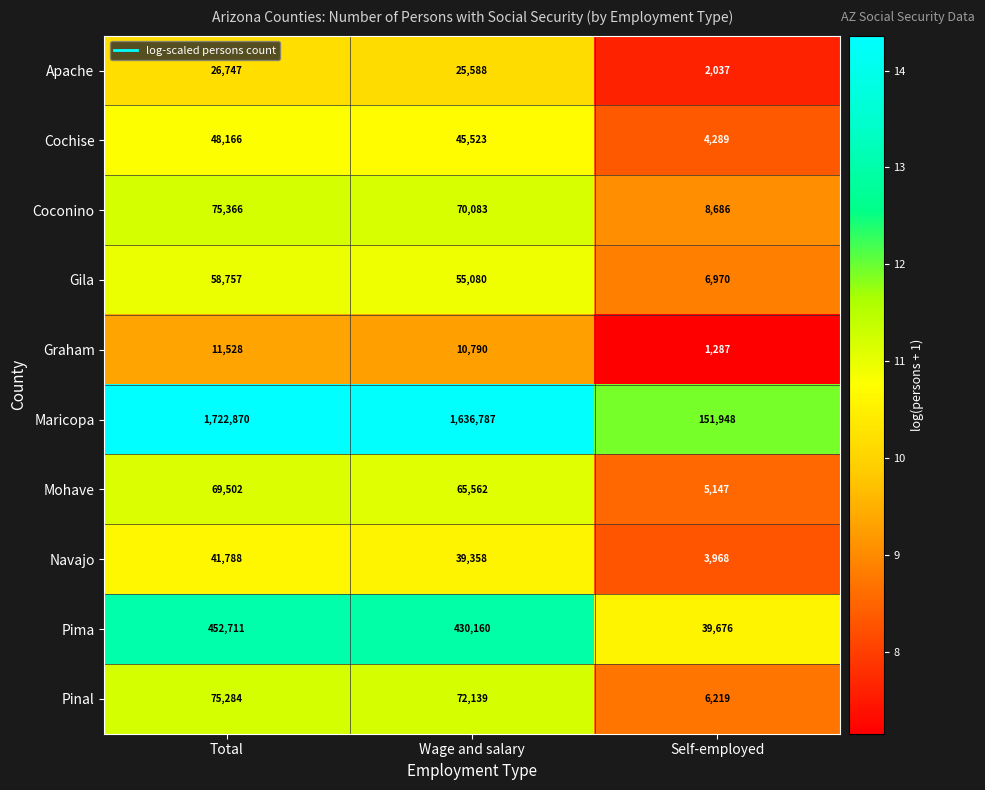

At which label does Gila reach its minimum?

Self-employed